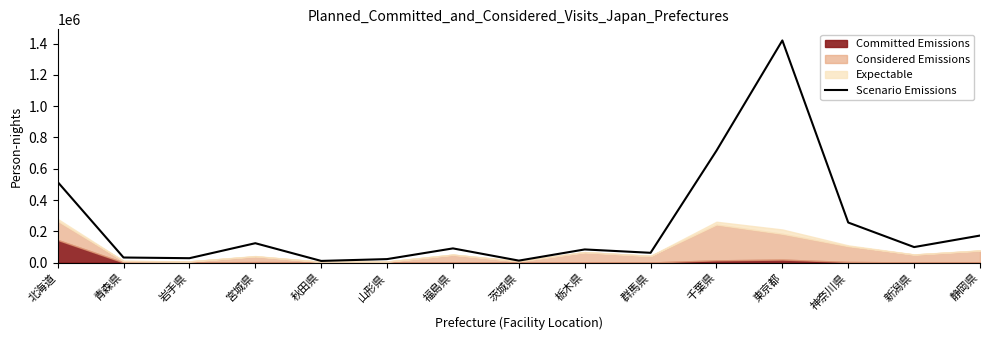

At which label is the value closest to 715351?

千葉県